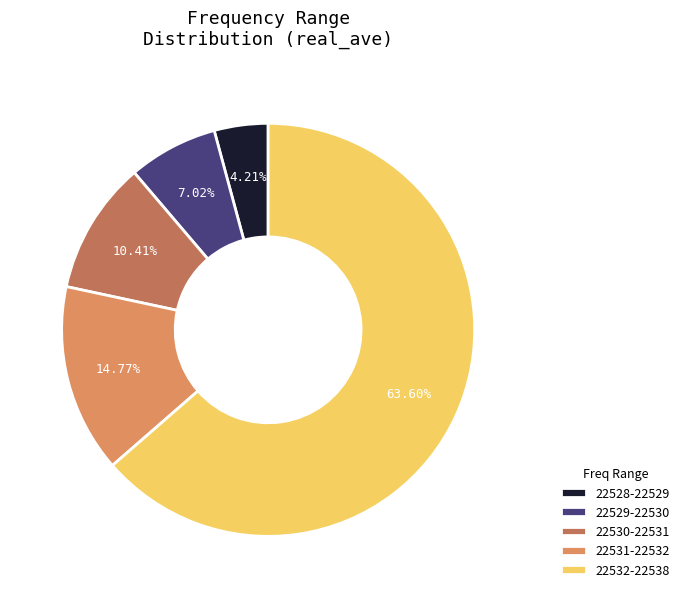

Between 22531-22532 and 22532-22538, which is larger?

22532-22538